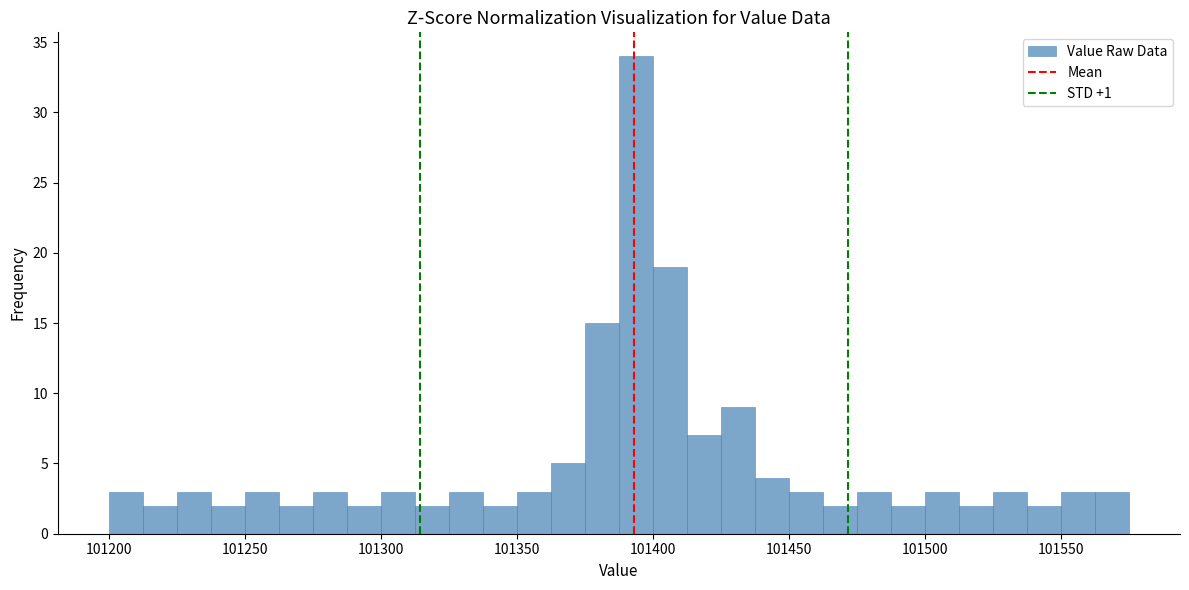

Read against the x-axis, roughly where is the centre of the tallest bar?

101395